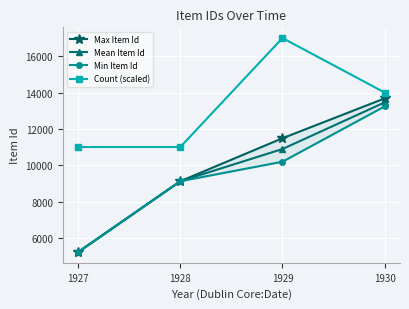

Which series has the largest total across all categories?

Count (scaled)